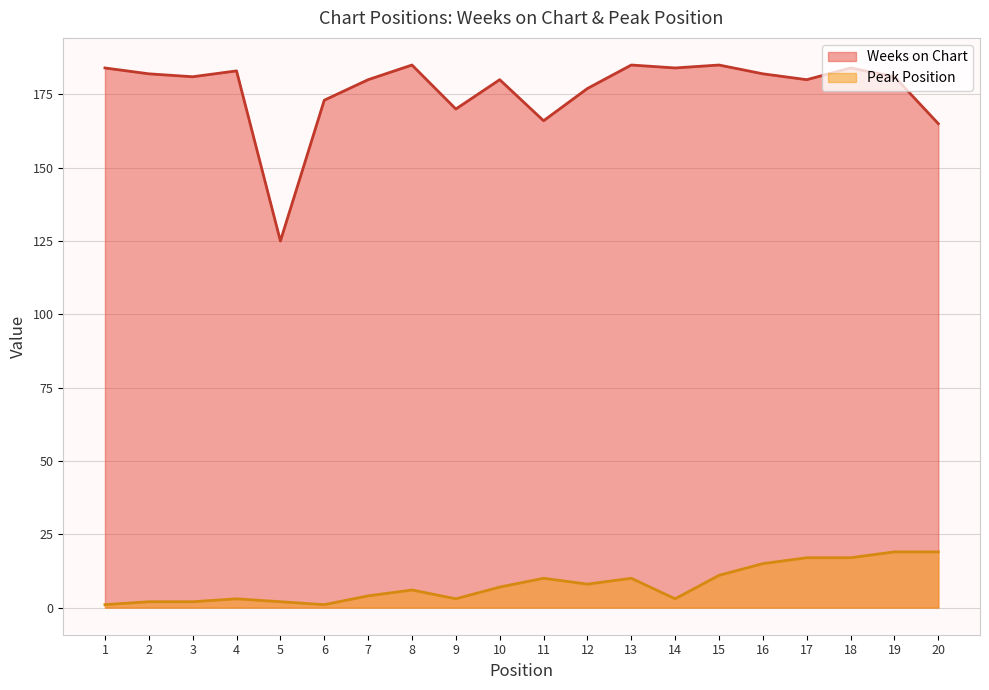

True or false: Peak Position has more than 1 interior local peaks.

True